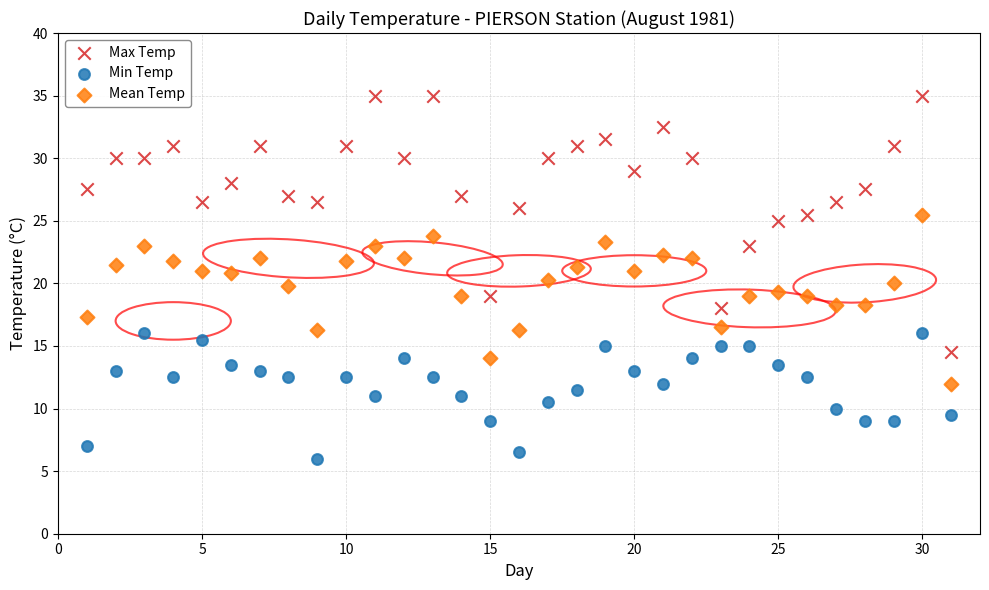

What is the X range (max minus min) for the scatter plot?

30.0